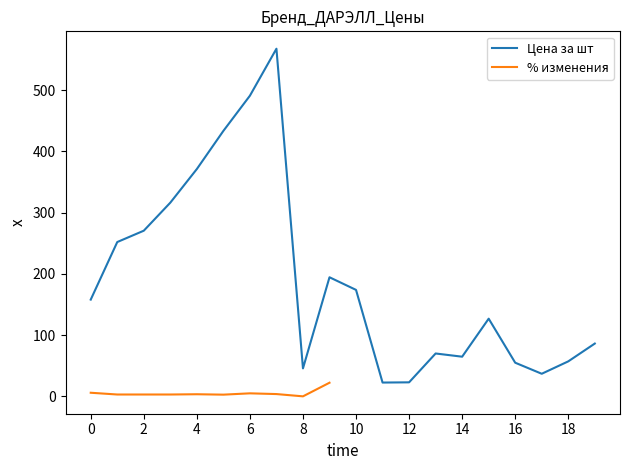

What is the lowest value of the Цена за шт series?

22.5